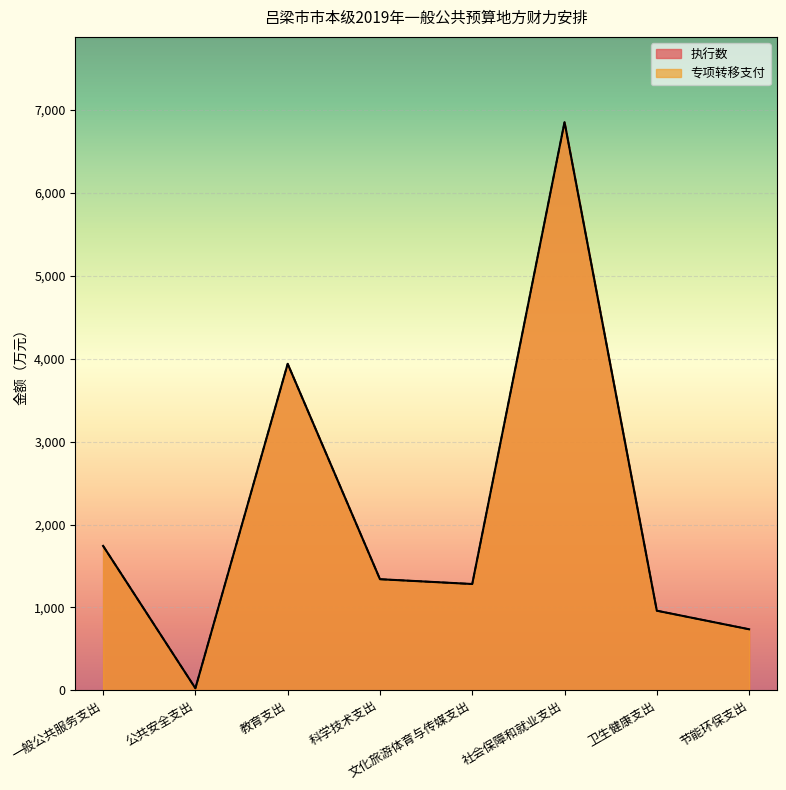

What is the smallest value displayed?

24